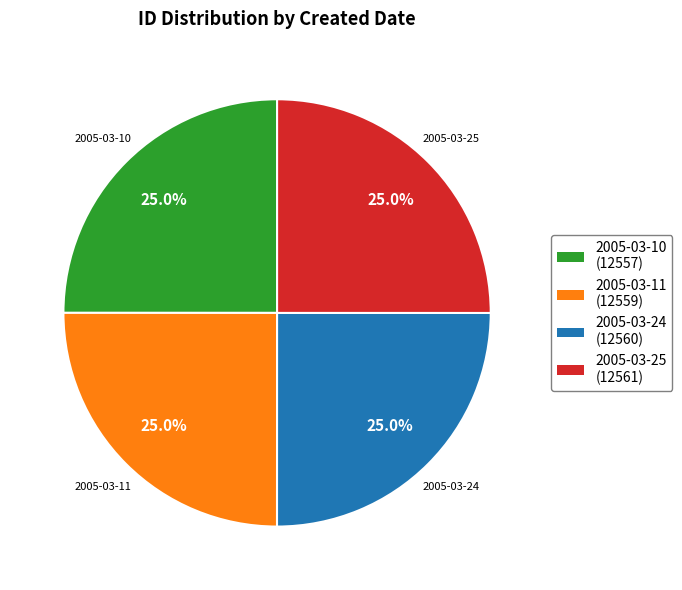

What is the ratio of the value at 2005-03-10 to the value at 2005-03-24?

1.0